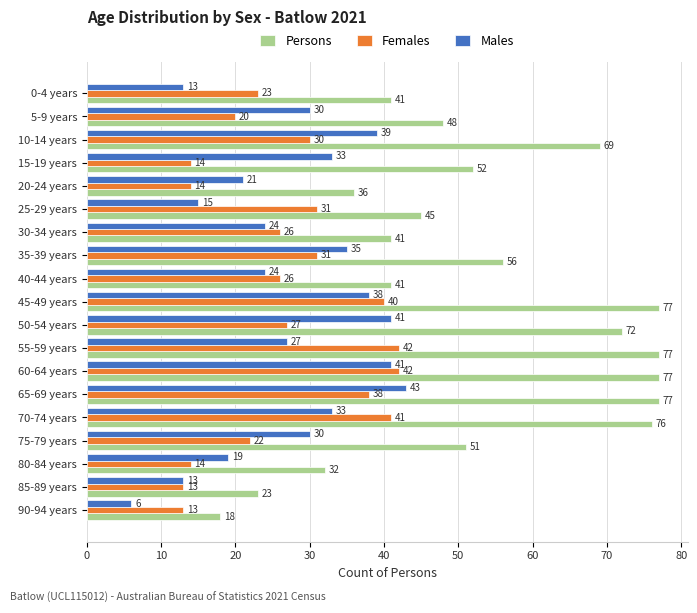

What is the difference between the Males values at 50-54 years and 55-59 years?

14